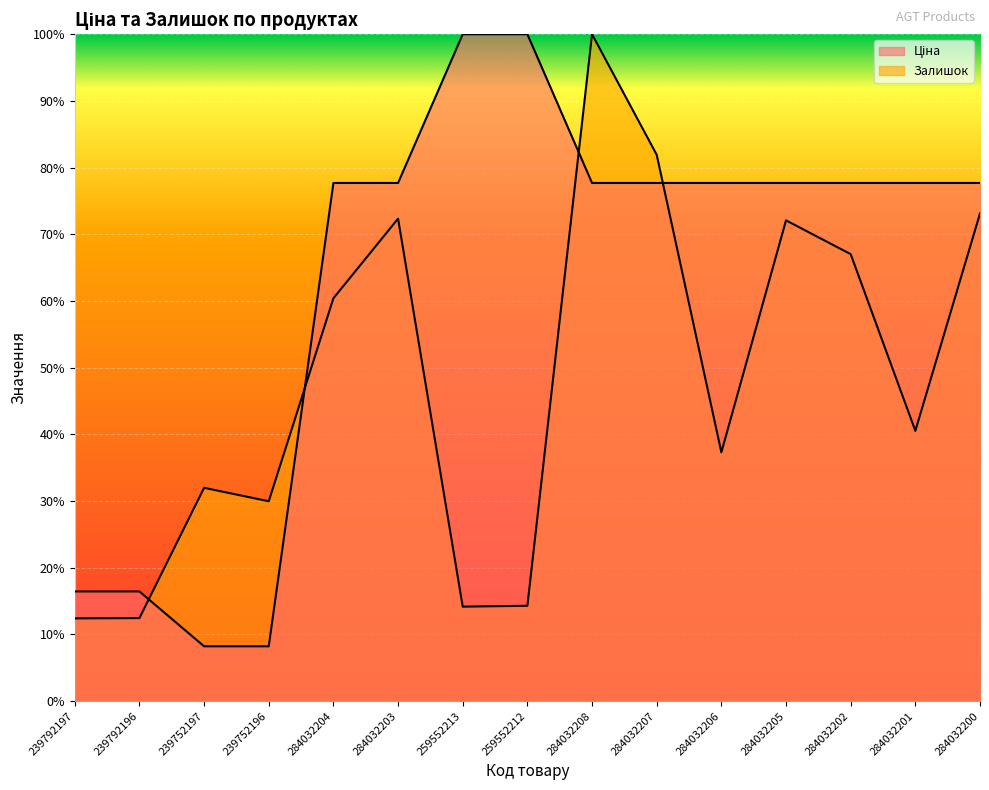

What is the sum of the Ціна values at 259552212 and 284032201?

1.8